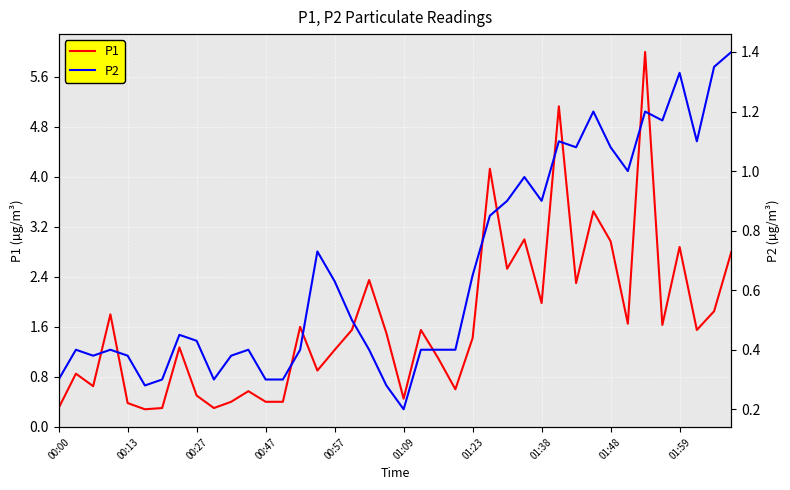

What is the difference between the highest and lowest values at 22?

0.7